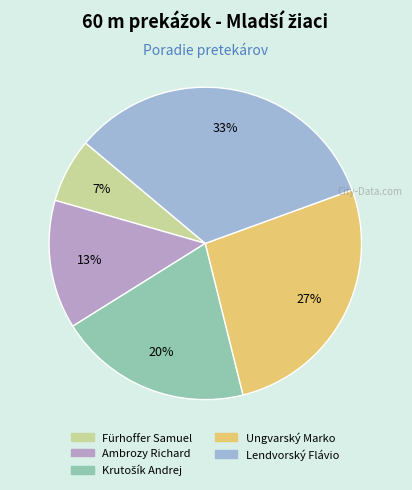

To the nearest percent, what portion does Lendvorský Flávio represent?

33%